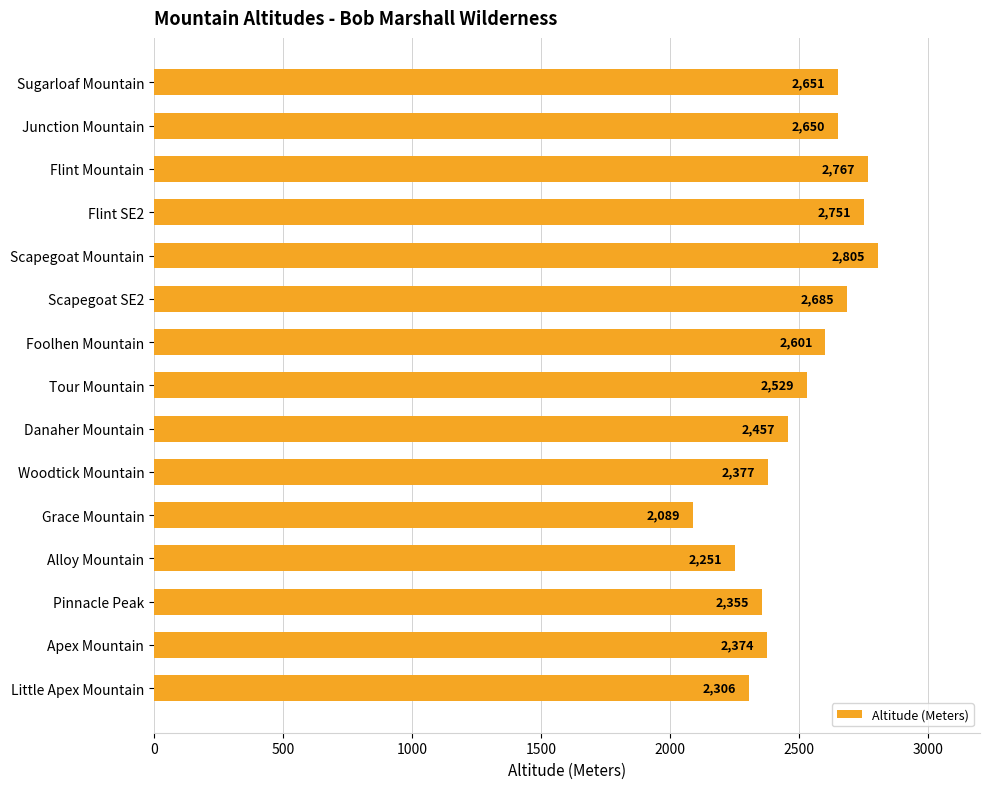

How many data points does each series have?

15